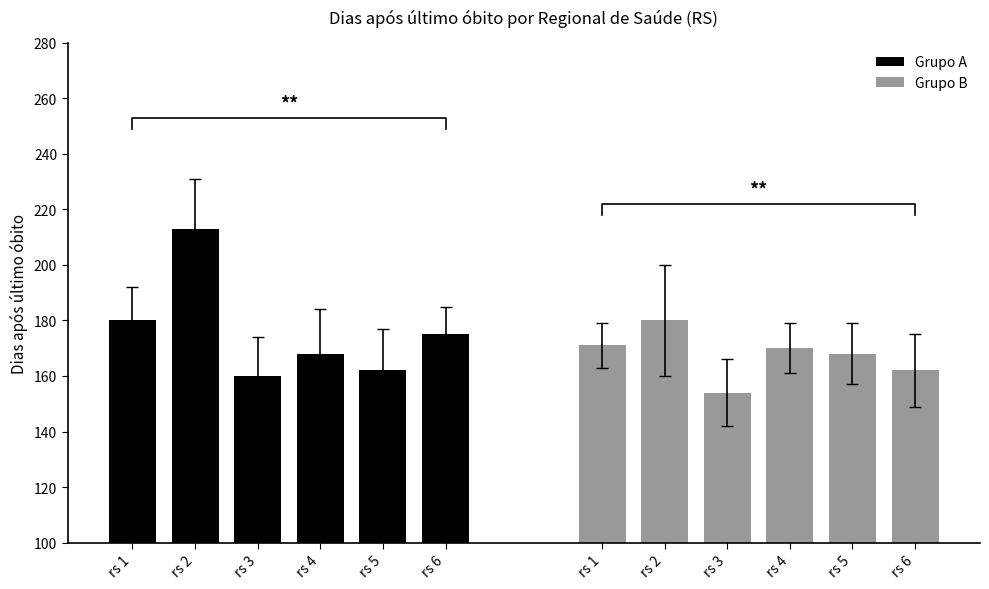

The Grupo A series shows 180 at rs 1. True or false?

True